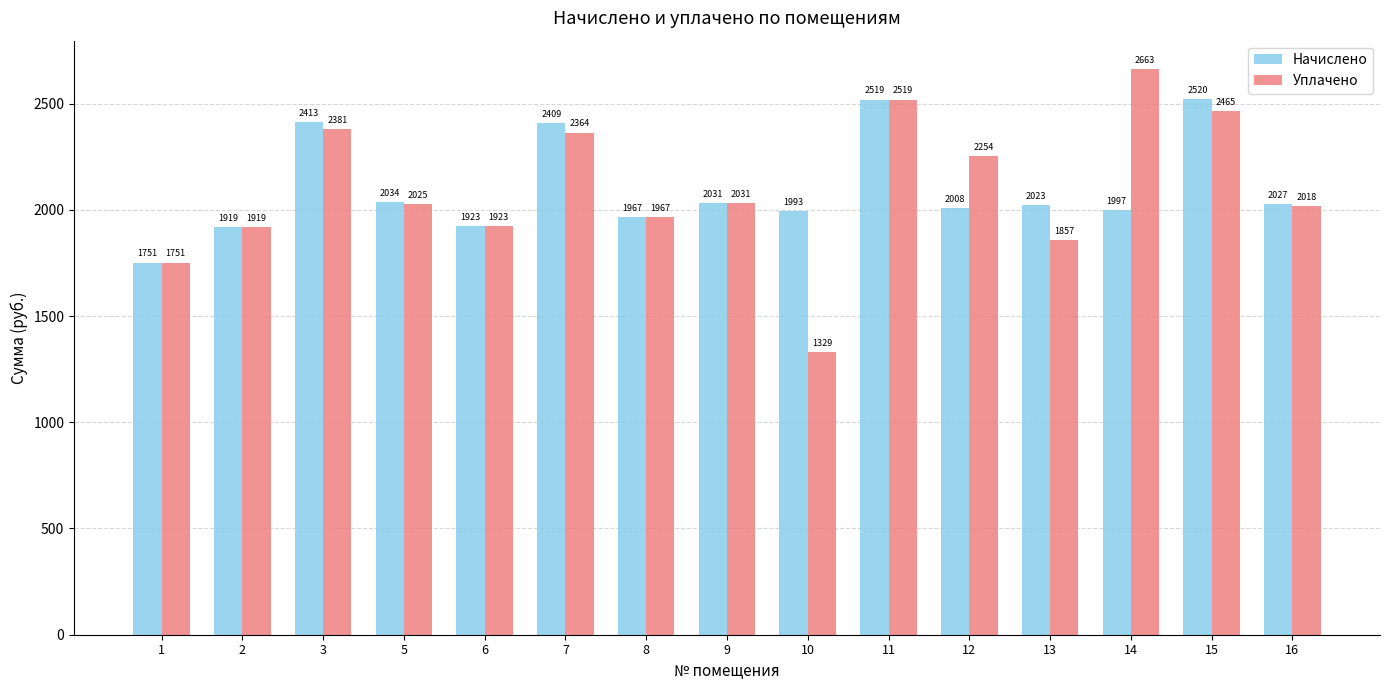

What is the value of the Уплачено bar at the 1st from the left?

1751.2